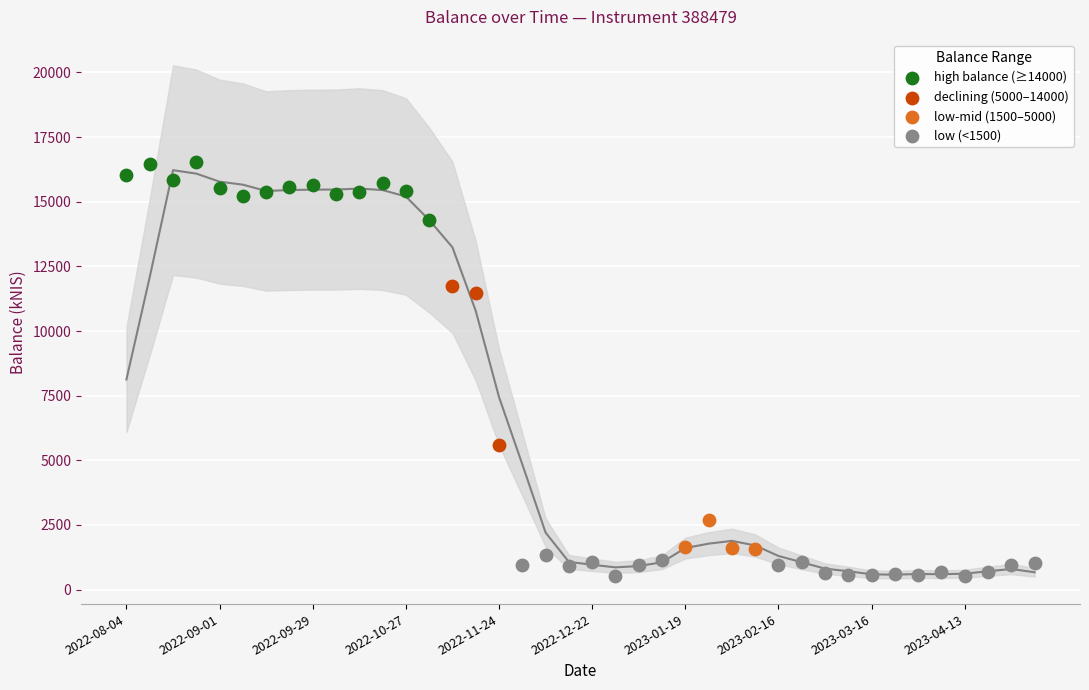

Which series has the widest spread of Y values?

declining (5000–14000)